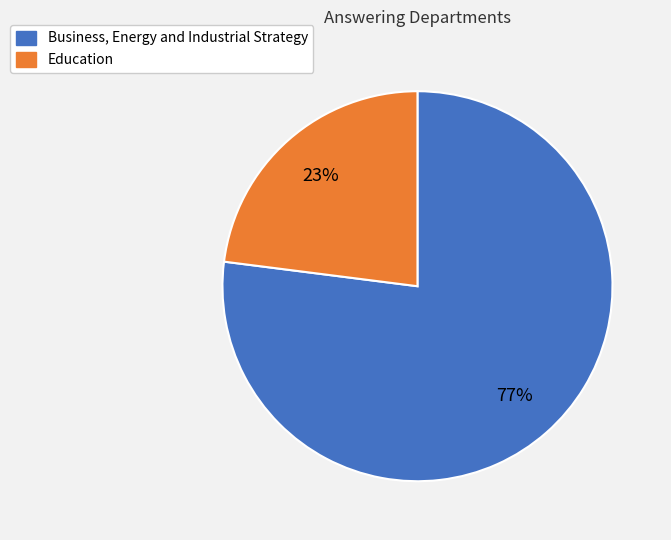

To the nearest percent, what is the average slice percentage?

50%